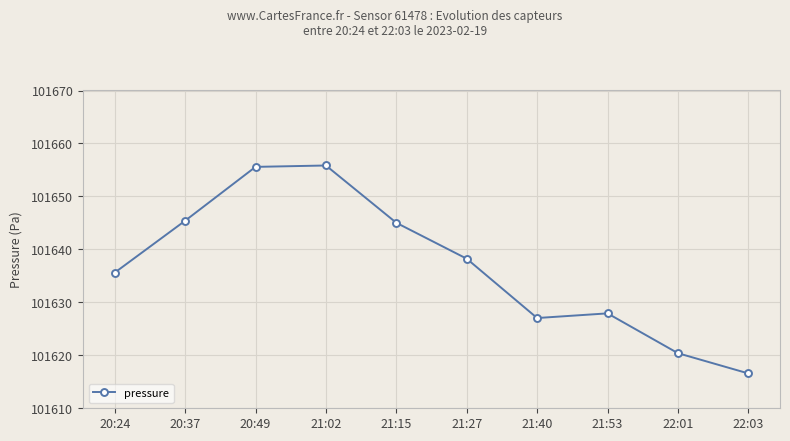

How many data points does each series have?

10